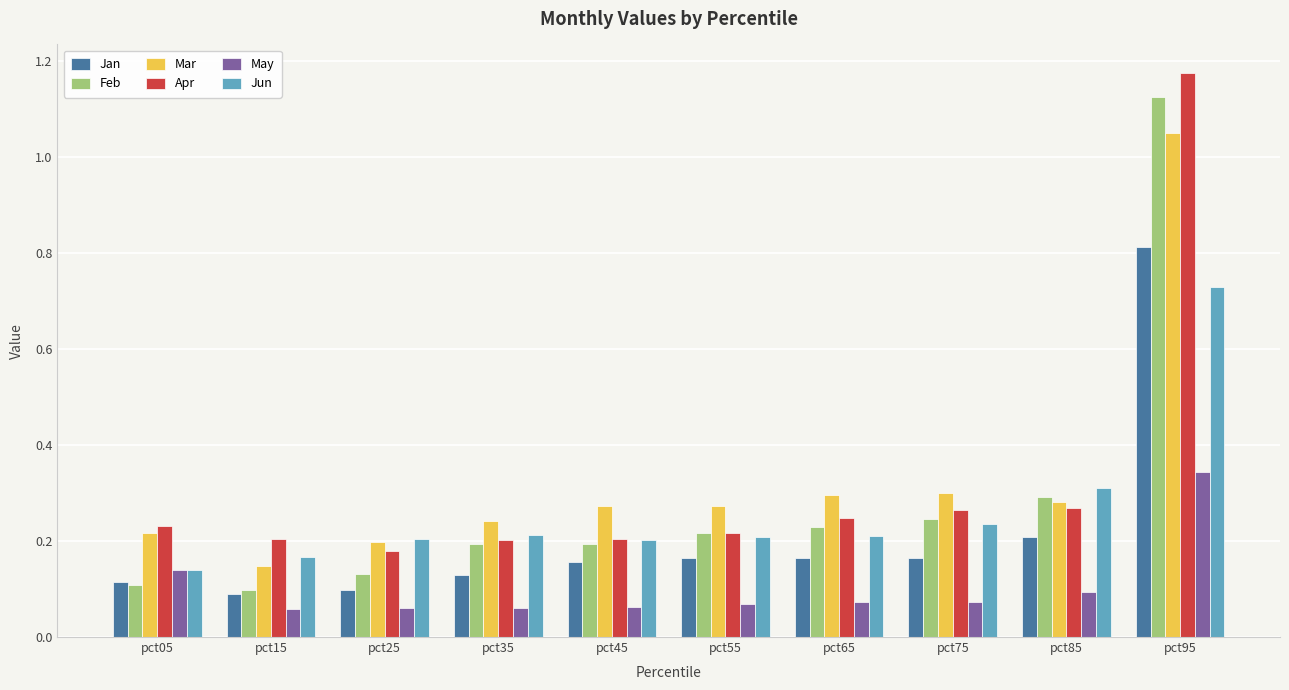

At which label does Mar reach its minimum?

pct15